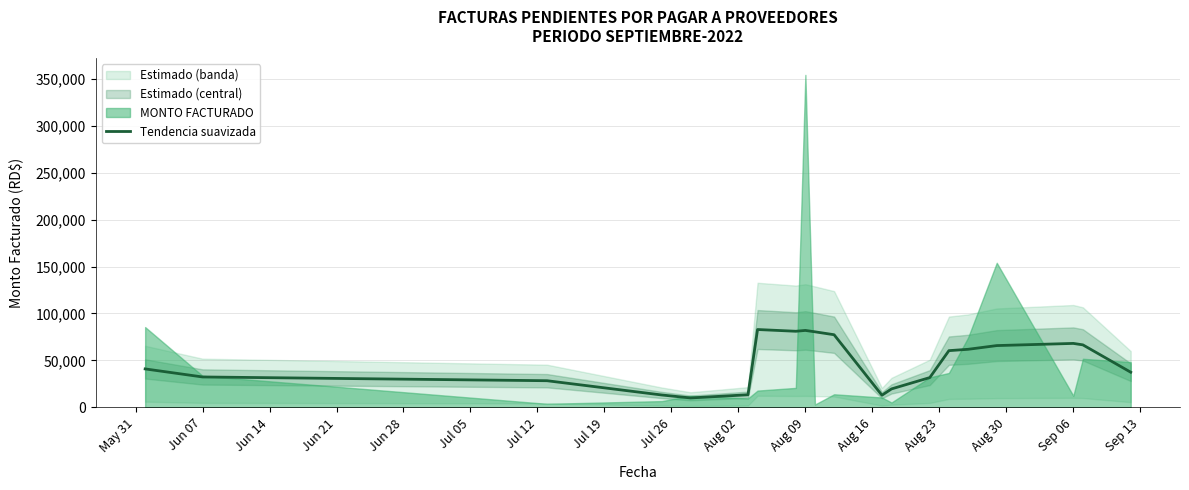

What is the minimum value shown in the chart?

10089.5